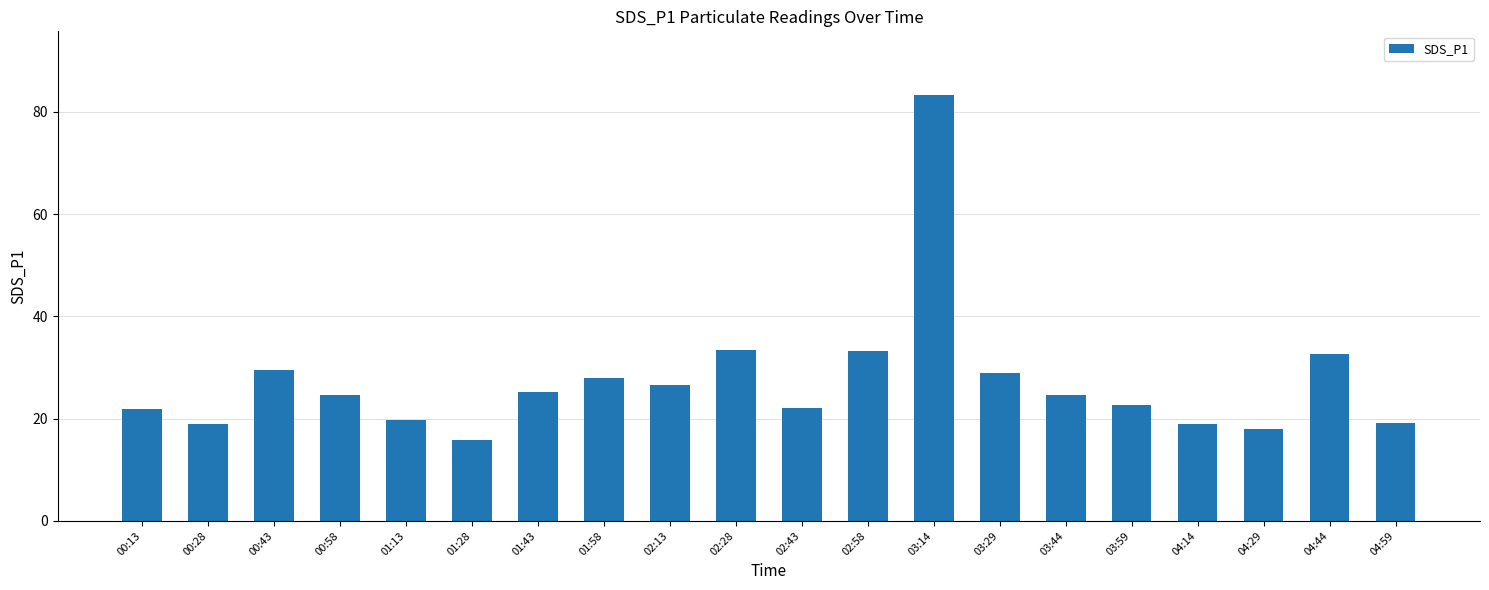

What is the smallest value displayed?

15.8